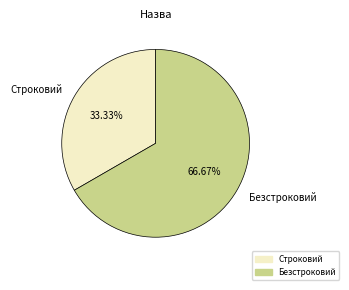

Which slice is the smallest?

Строковий